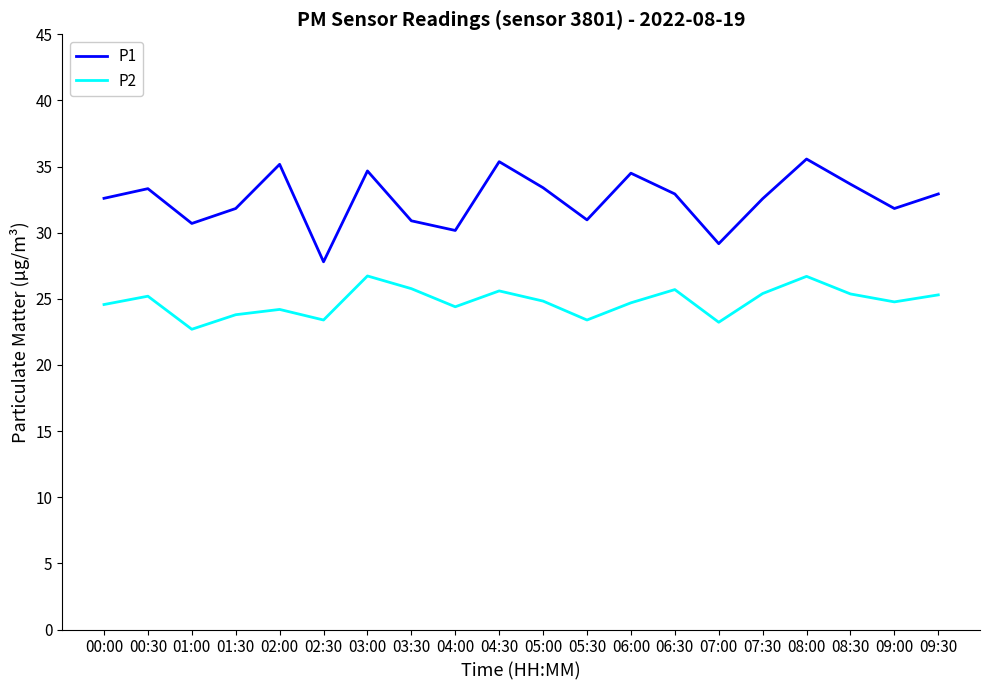

True or false: P1 and P2 intersect in this chart.

False